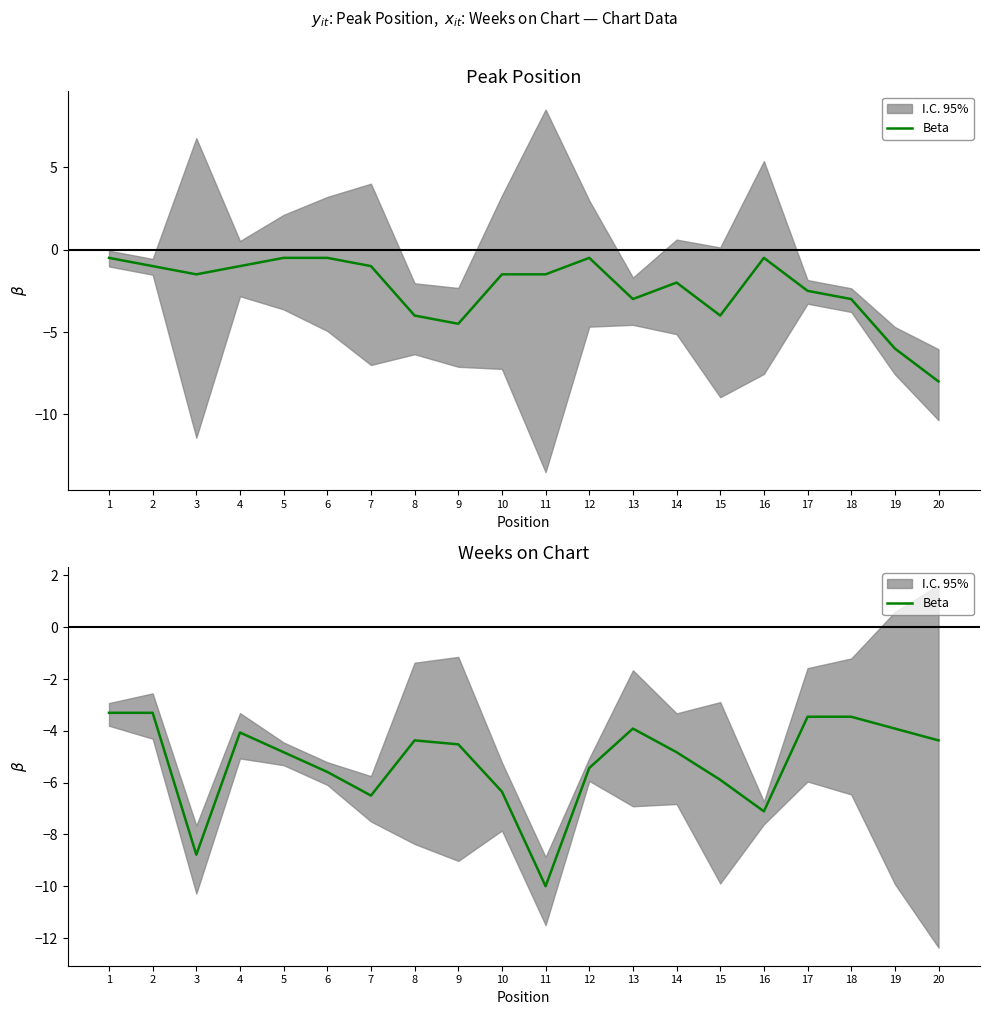

Where does the data first go above -4?

1